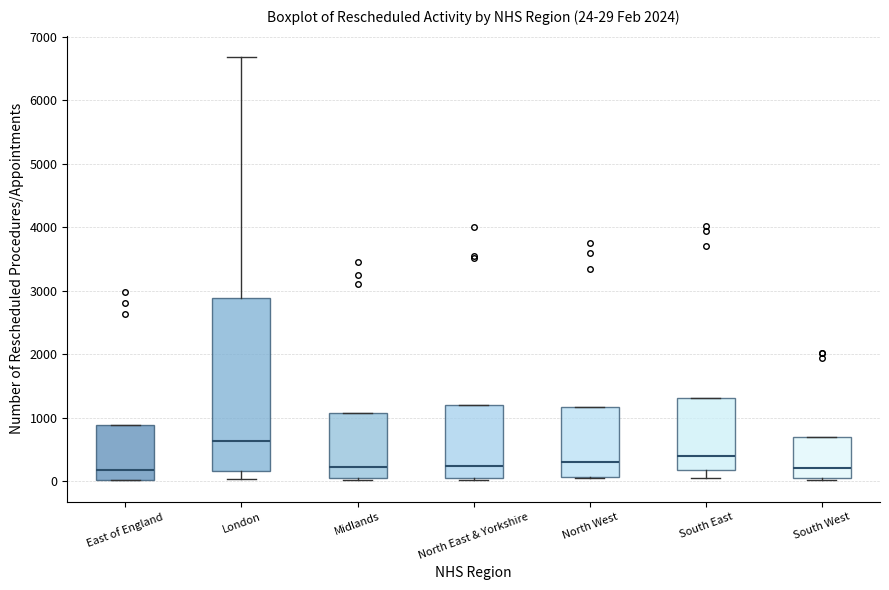

Which box's median line is the highest?

London